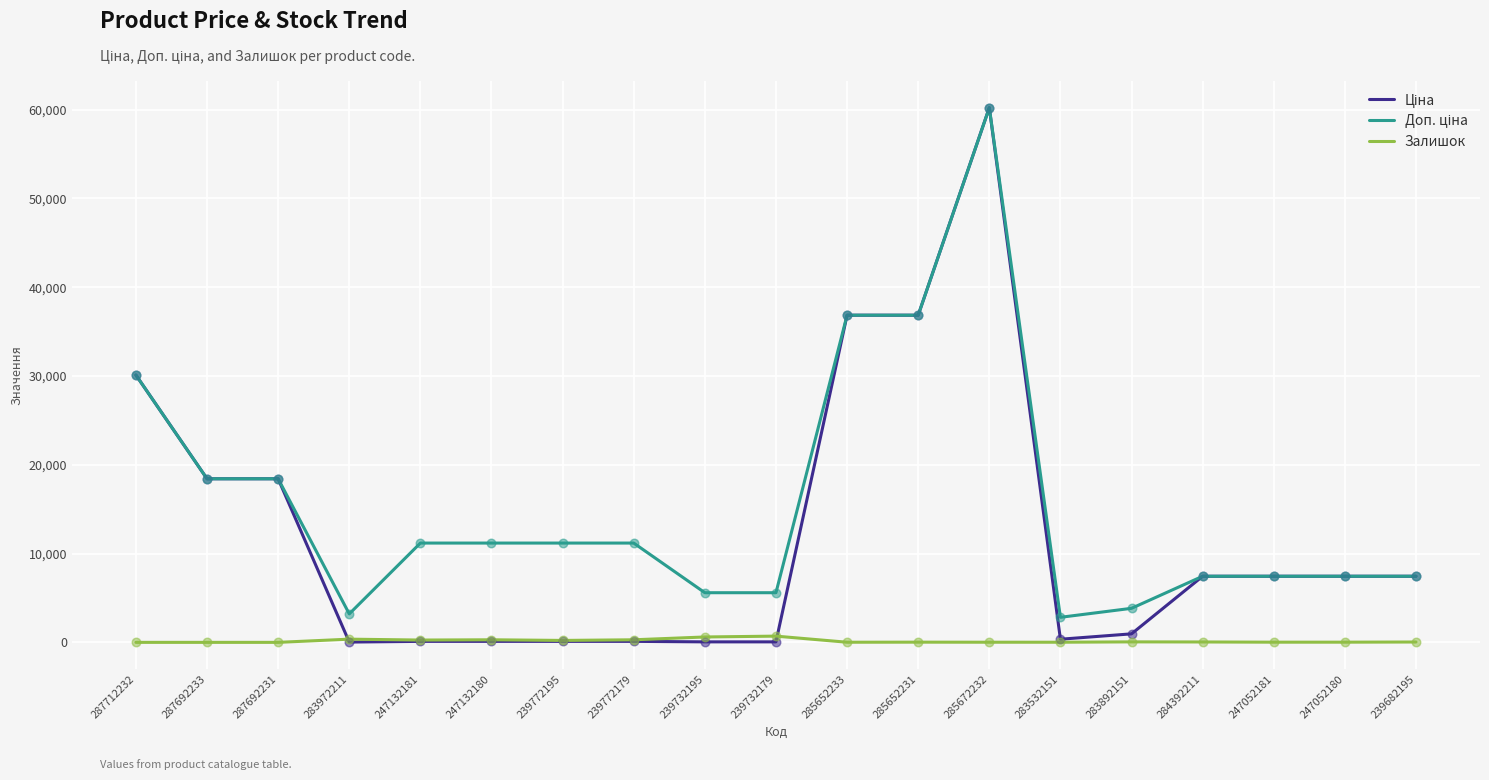

At which category is the sum across all series the highest?

285672232